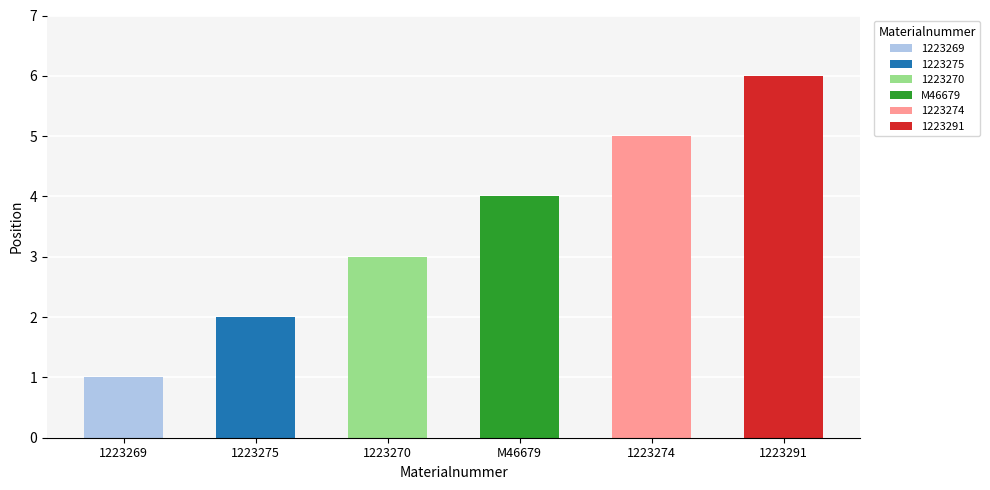

The value at 1223269 is 1. True or false?

True